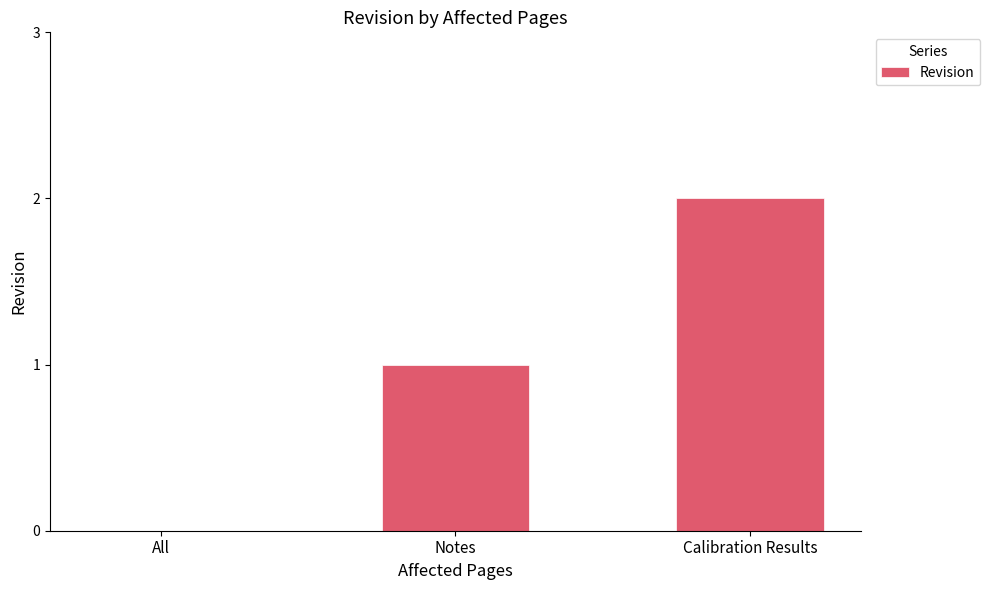

Which has a higher value, All or Notes?

Notes